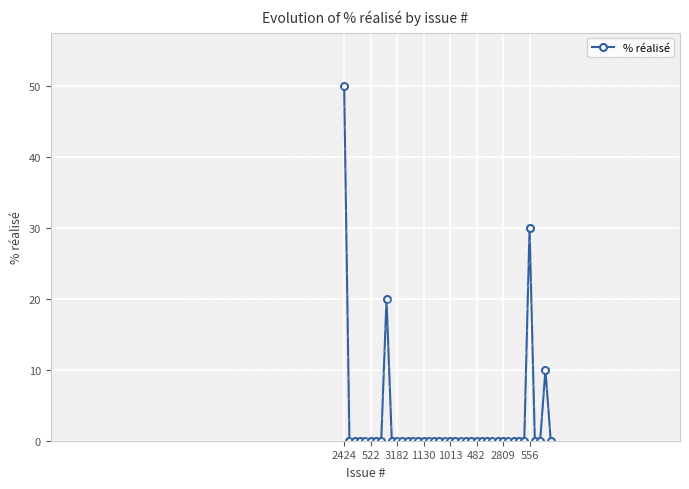

What is the value of the 36th point from the left?

30